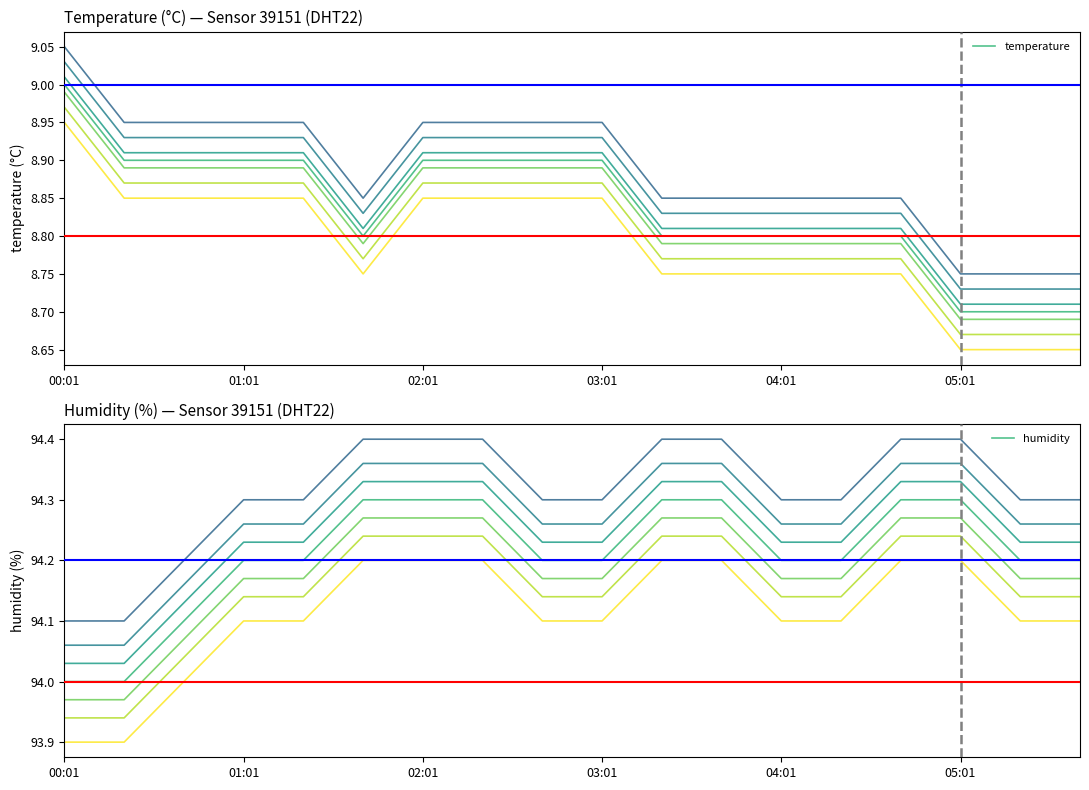

List the series in order of their peak value, highest first.

humidity, temperature